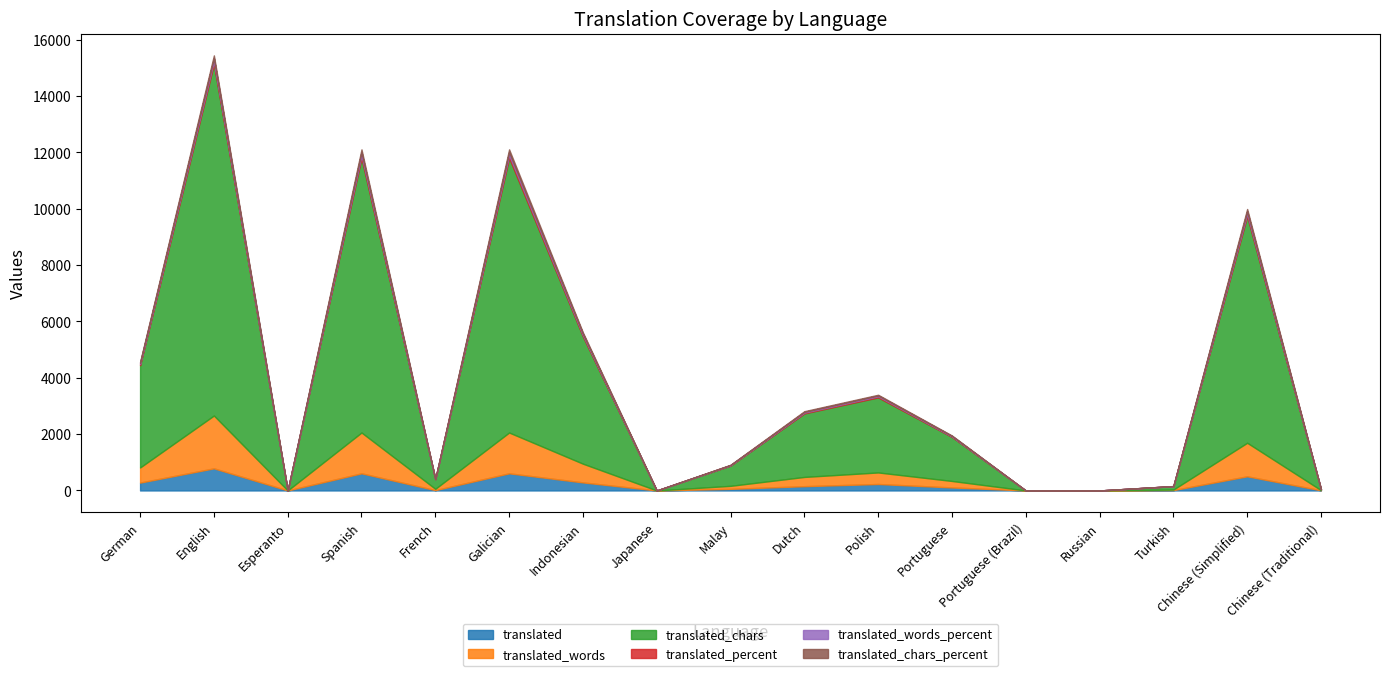

What is the spread (max minus min) of values at Chinese (Traditional)?

31.7